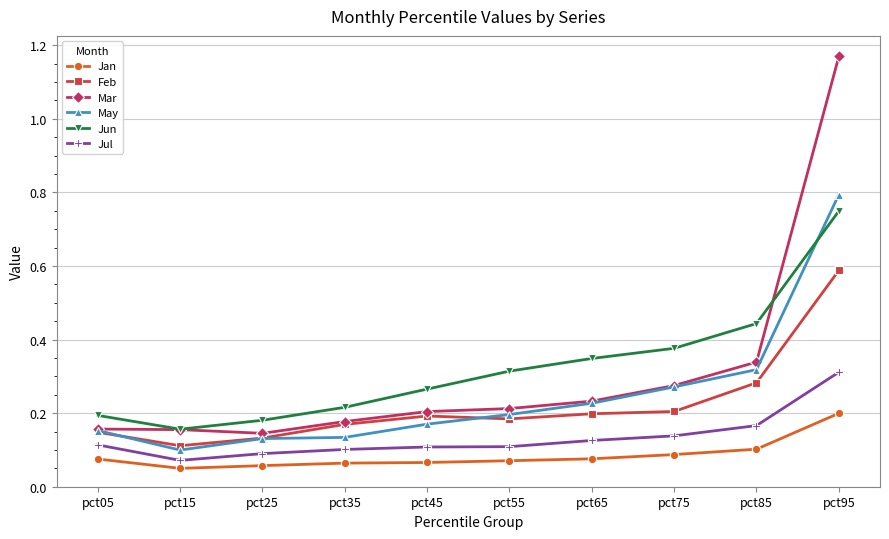

True or false: Jan and Feb intersect in this chart.

False